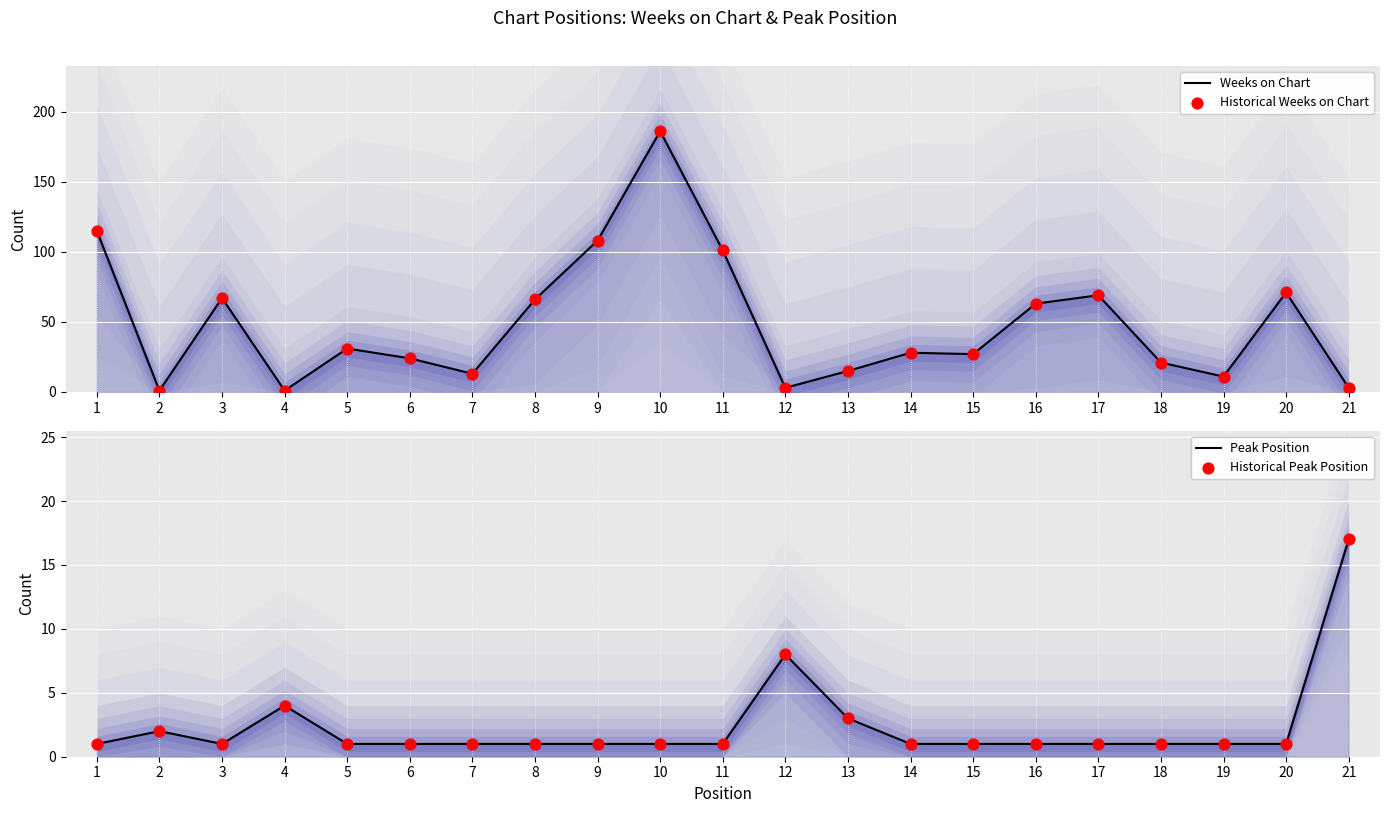

Which series has the widest spread of Y values?

Weeks on Chart line